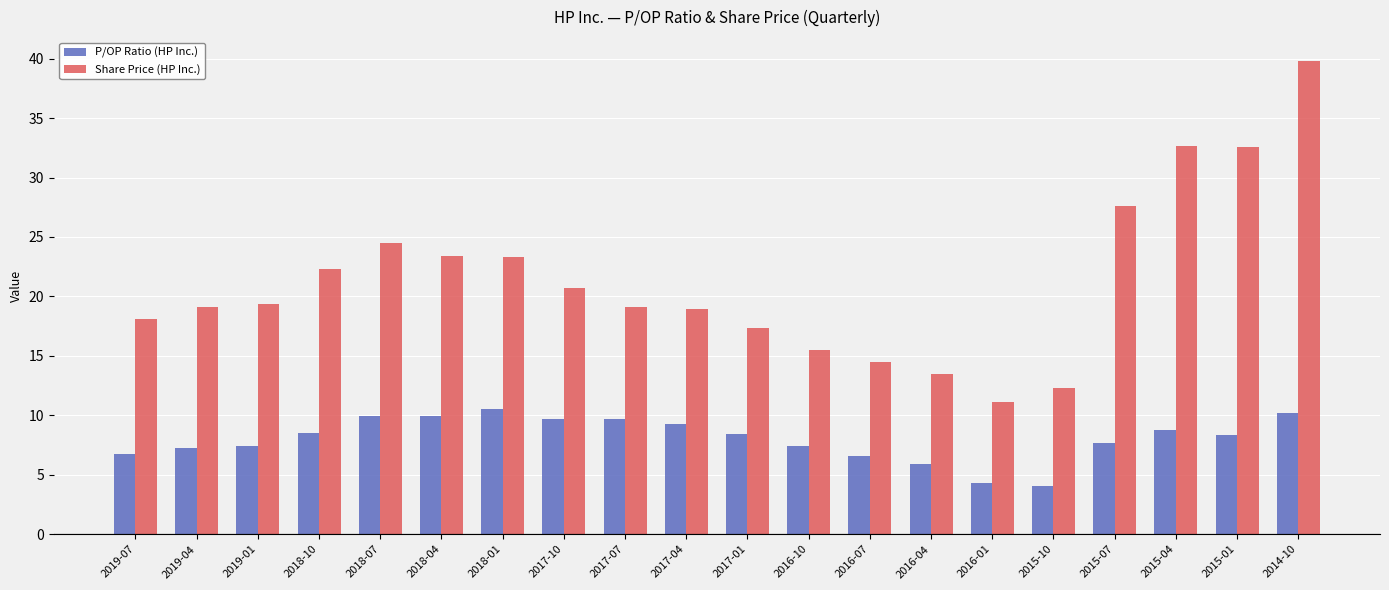

At which label does Share Price (HP Inc.) reach its minimum?

2016-01